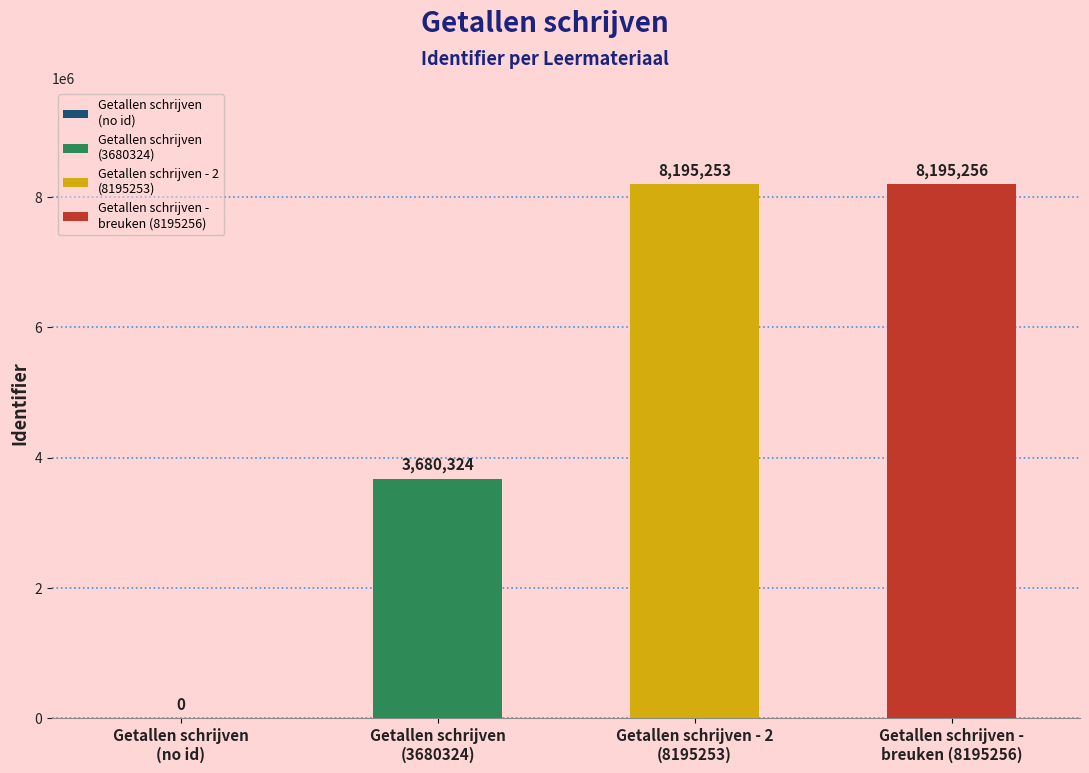

What is the difference between the second highest and minimum values?

8195253